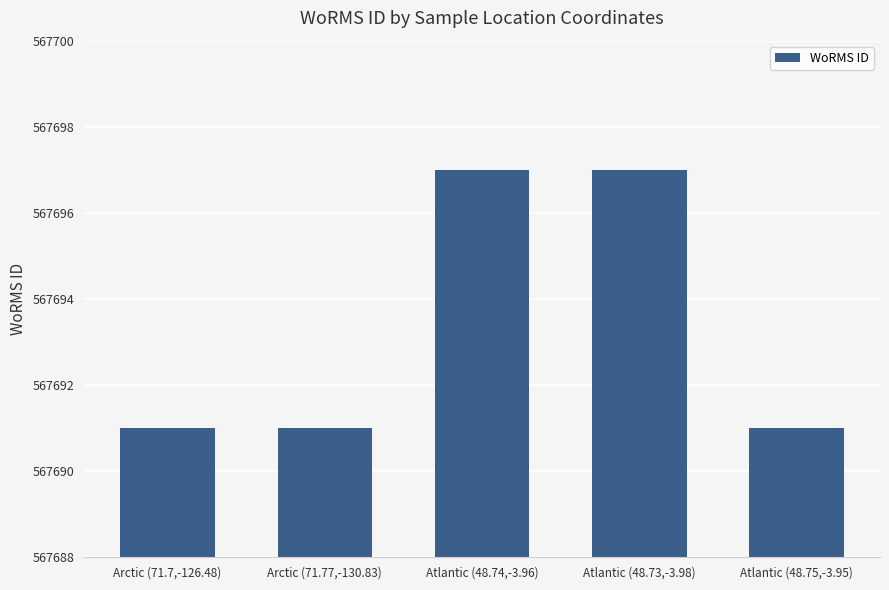

What is the difference between the maximum and minimum values?

6